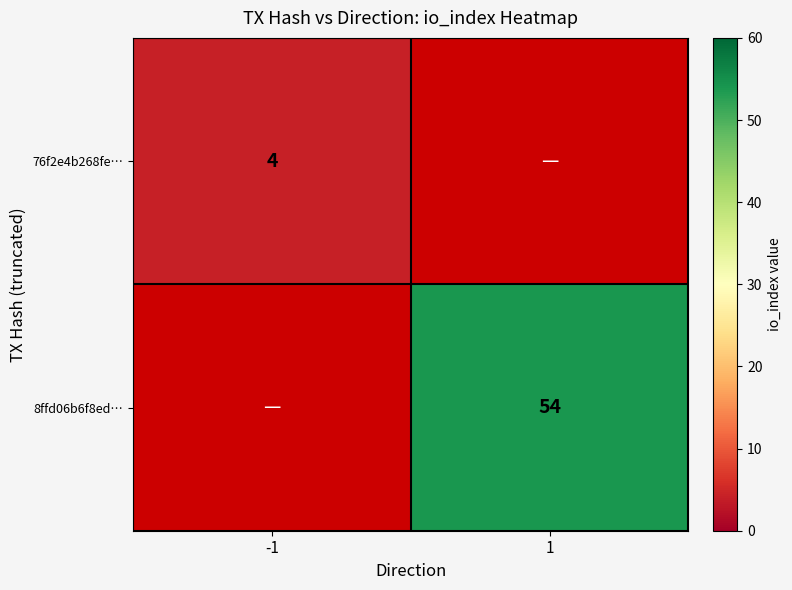

The 8ffd06b6f8ed… series shows 54 at 1. True or false?

True